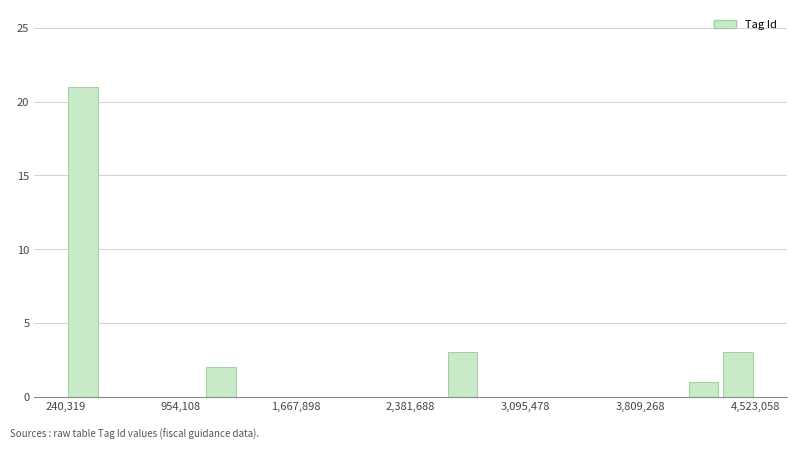

Around what value on the x-axis is the tallest bar? Give the approximate position of its centre, as read against the axis.

300000